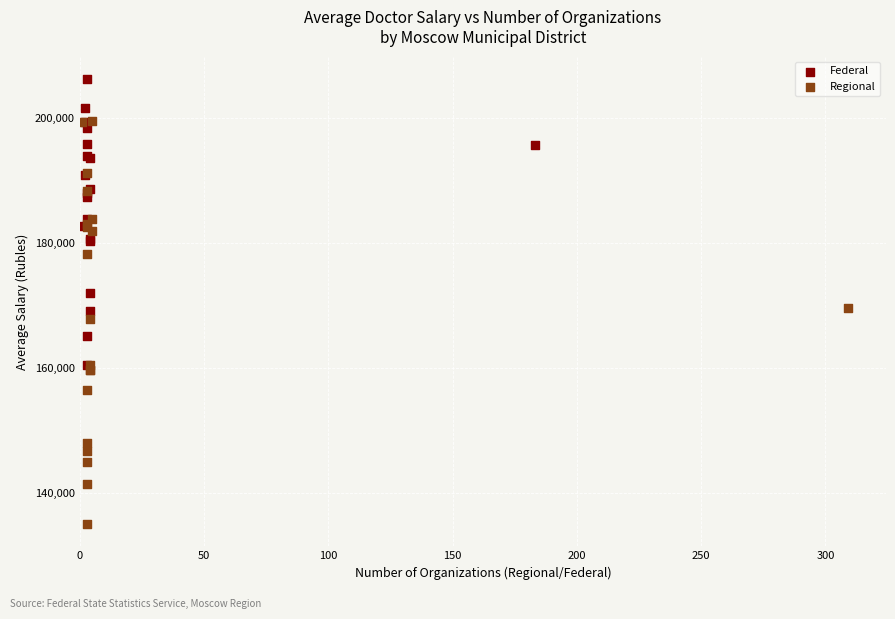

Which series has the widest spread of Y values?

Regional